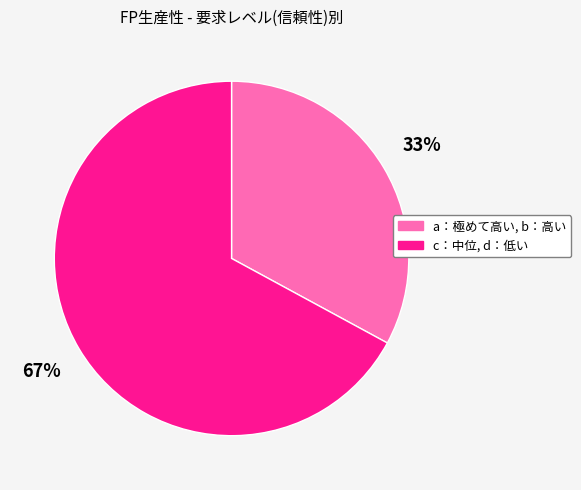

Between c：中位, d：低い and a：極めて高い, b：高い, which is larger?

c：中位, d：低い